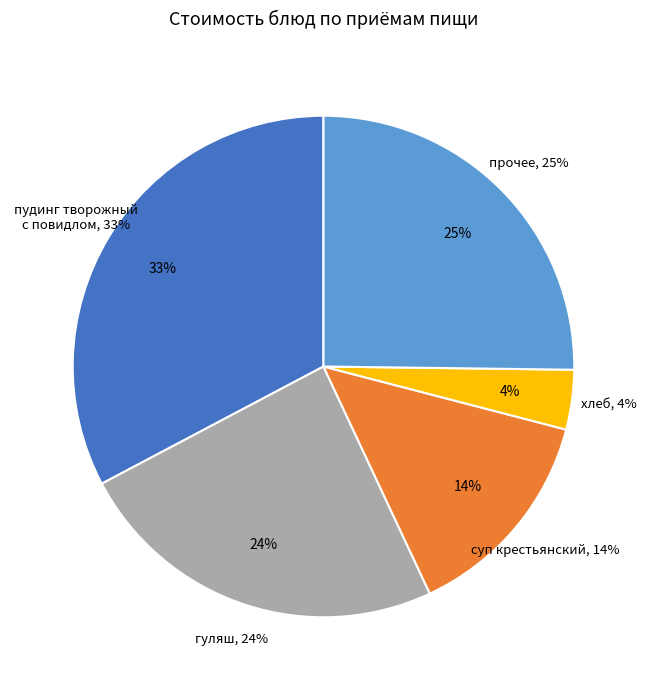

What percentage is the гуляш slice, to the nearest percent?

24%